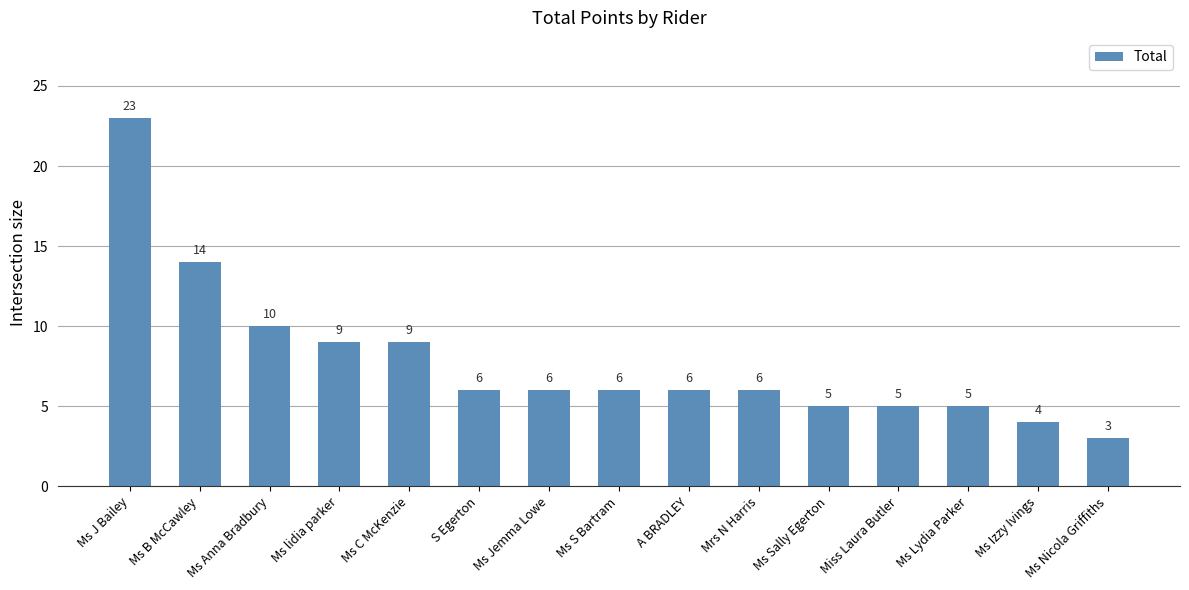

Does the chart contain any negative values?

No